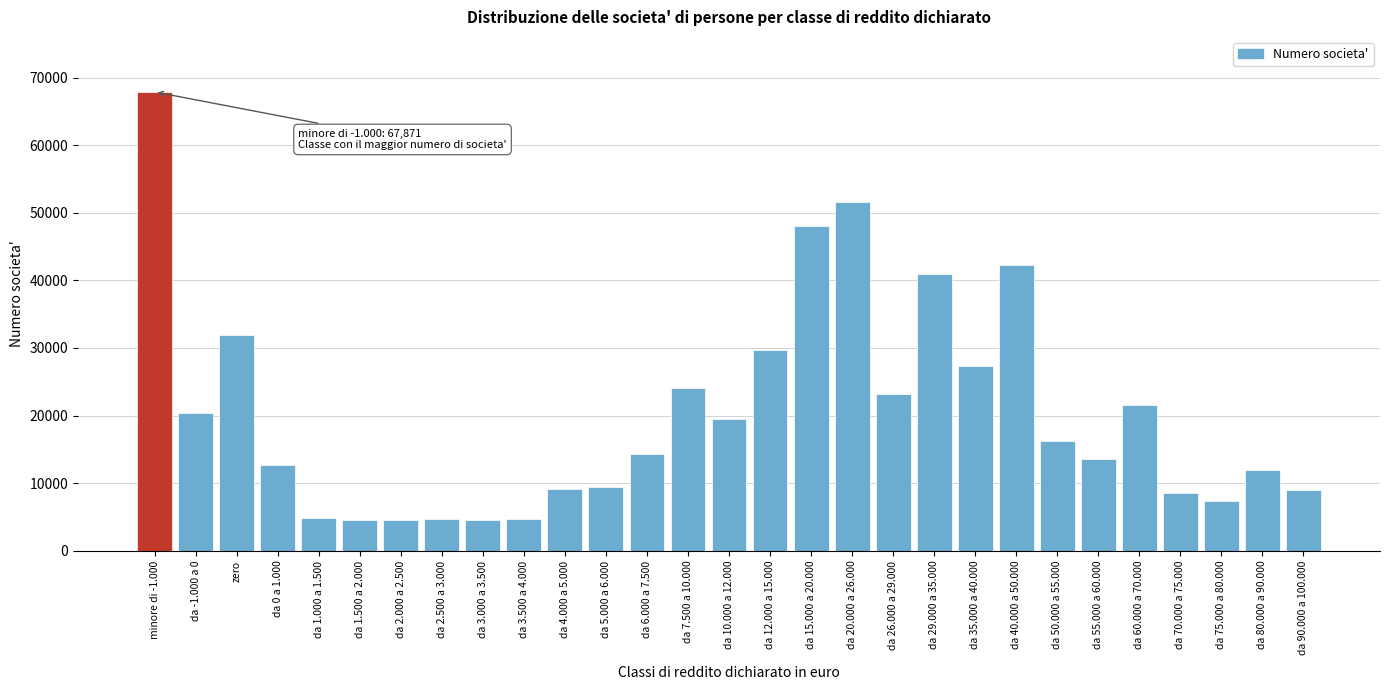

What is the value of the 8th bar from the left?

4698